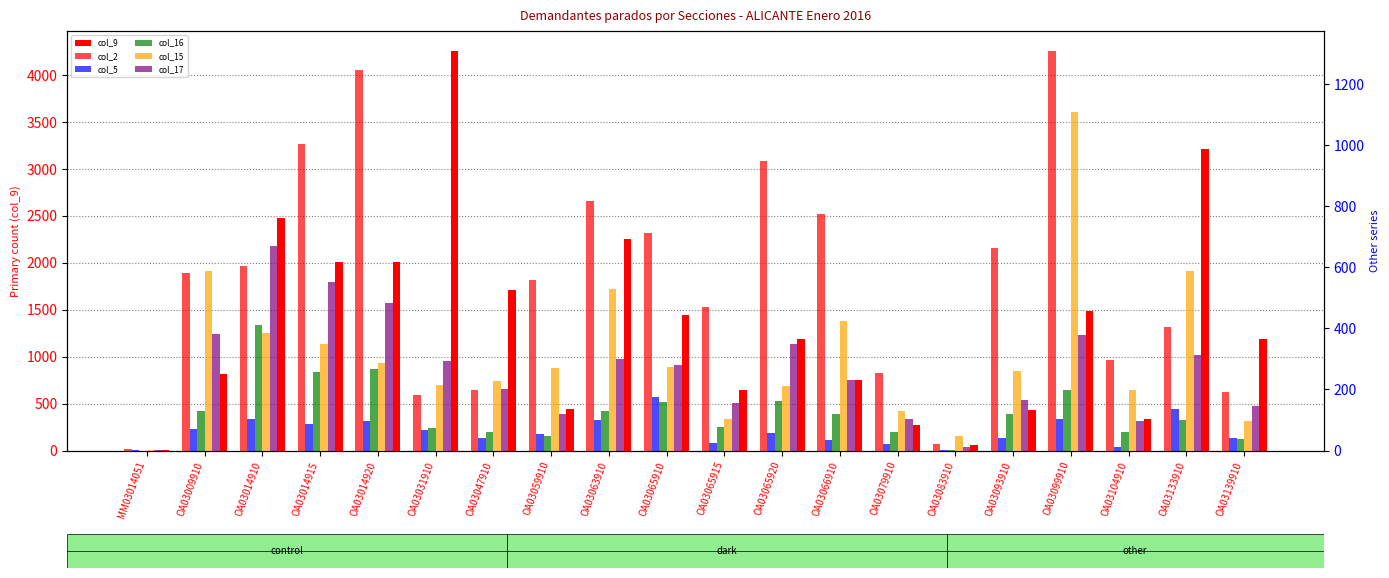

Which series has the largest total across all categories?

col_9